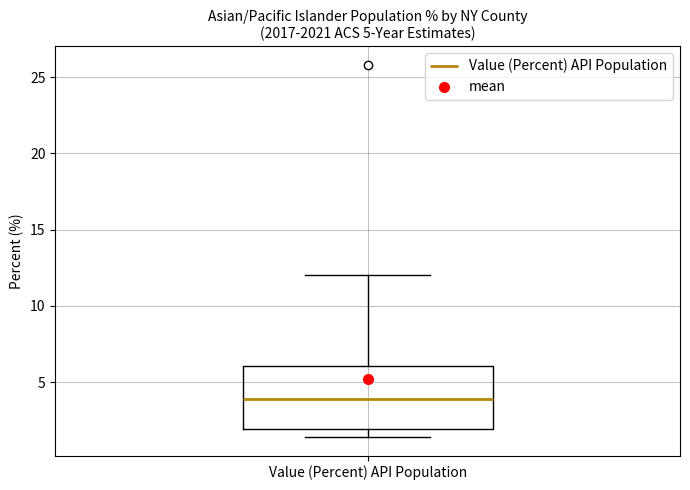

Transcribe this box plot: give where the median line is, the range the box spans, and where the two whiskers end, as read against the y-axis. The values are not printed on the chart, so give them approximately, as read against the axis.

median 4.0, box 2.0 to 6.0, whiskers 1.5 to 12.0